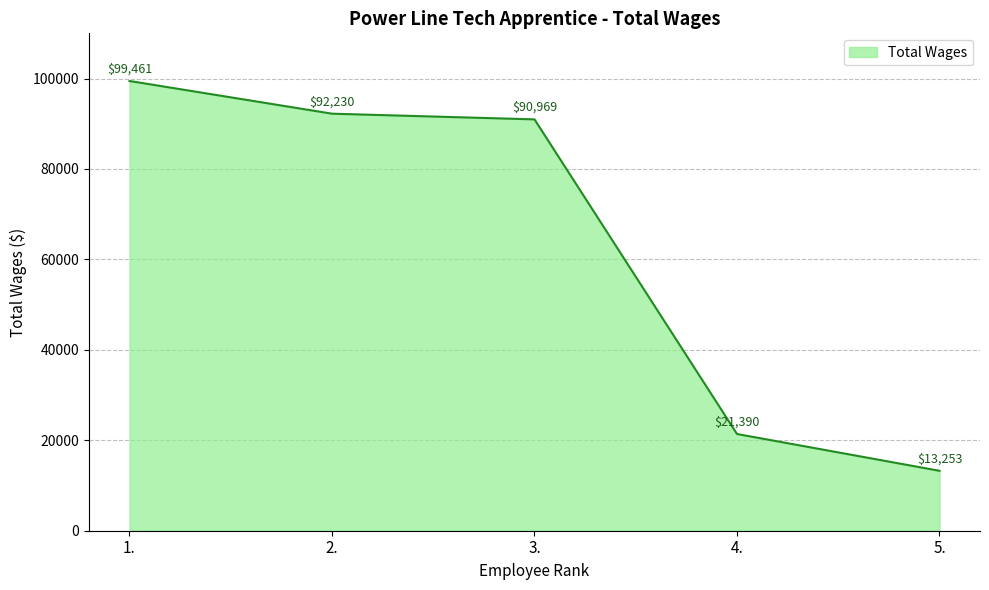

True or false: the data shows 99461 at 1..

True